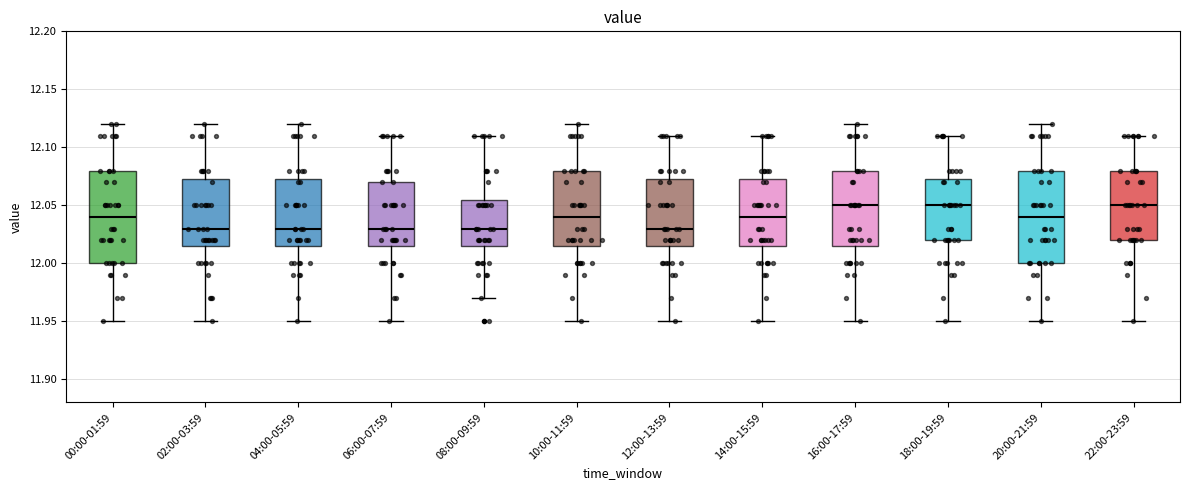

Reading left to right, transcribe this box plot: for each box, give where its median line is, the range the box spans, and where its two whiskers end, as read against the y-axis. The values are not printed on the chart, so give them approximately, as read against the axis.

00:00-01:59: median 12.040, box 12.000 to 12.080, whiskers 11.950 to 12.120
02:00-03:59: median 12.030, box 12.015 to 12.075, whiskers 11.950 to 12.120
04:00-05:59: median 12.030, box 12.015 to 12.075, whiskers 11.950 to 12.120
06:00-07:59: median 12.030, box 12.015 to 12.070, whiskers 11.950 to 12.110
08:00-09:59: median 12.030, box 12.015 to 12.055, whiskers 11.970 to 12.110
10:00-11:59: median 12.040, box 12.015 to 12.080, whiskers 11.950 to 12.120
12:00-13:59: median 12.030, box 12.015 to 12.075, whiskers 11.950 to 12.110
14:00-15:59: median 12.040, box 12.015 to 12.075, whiskers 11.950 to 12.110
16:00-17:59: median 12.050, box 12.015 to 12.080, whiskers 11.950 to 12.120
18:00-19:59: median 12.050, box 12.020 to 12.075, whiskers 11.950 to 12.110
20:00-21:59: median 12.040, box 12.000 to 12.080, whiskers 11.950 to 12.120
22:00-23:59: median 12.050, box 12.020 to 12.080, whiskers 11.950 to 12.110